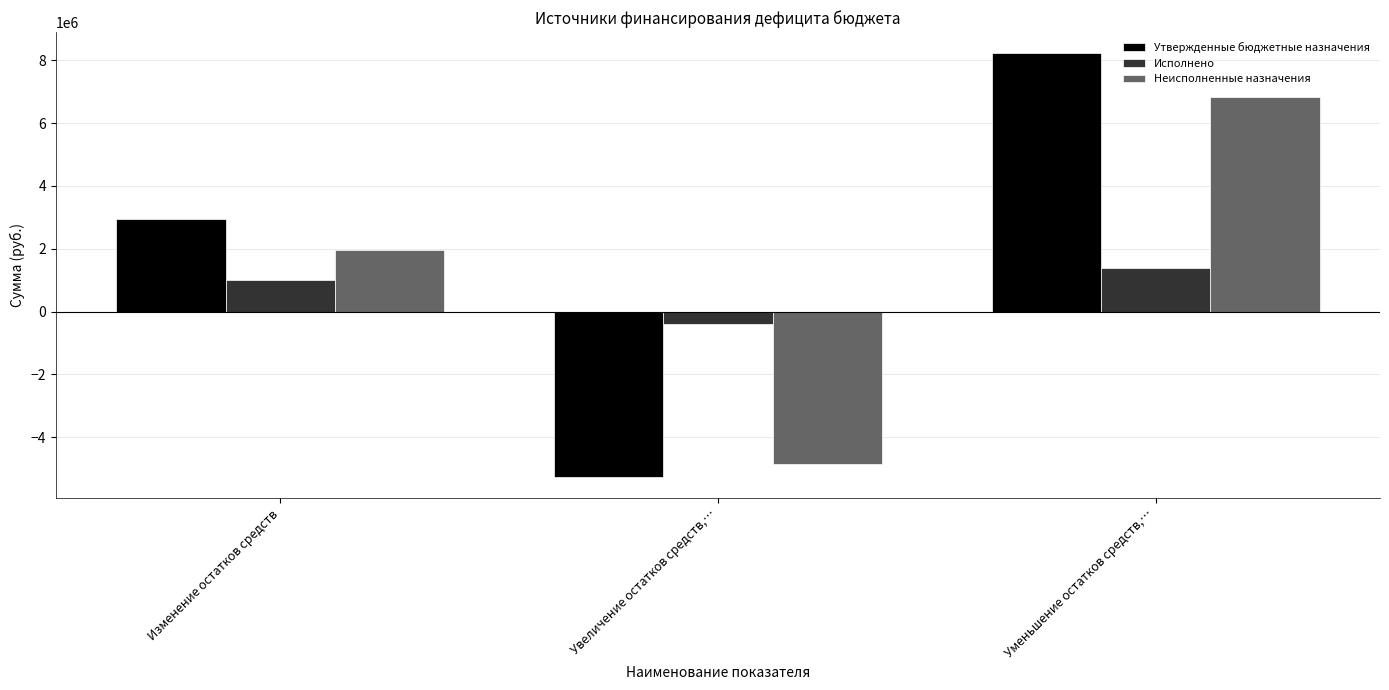

Reading right to left, what are all the values shown in this chart?

Утвержденные бюджетные назначения: Уменьшение остатков средств,…=8221192.2	Увеличение остатков средств,…=-5264816.0	Изменение остатков средств=2956376.2
Исполнено: Уменьшение остатков средств,…=1400414.1	Увеличение остатков средств,…=-407513.1	Изменение остатков средств=992901.0
Неисполненные назначения: Уменьшение остатков средств,…=6820778.1	Увеличение остатков средств,…=-4857302.9	Изменение остатков средств=1963475.2